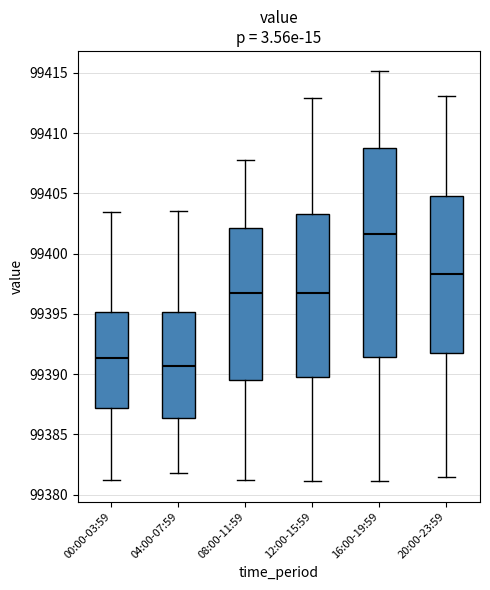

Which box is the tallest, from its lower edge to its upper edge?

16:00-19:59